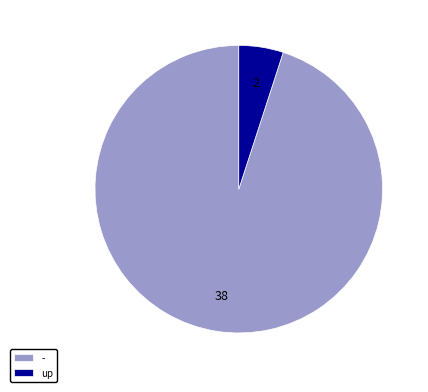

What is the largest slice in the pie chart?

-